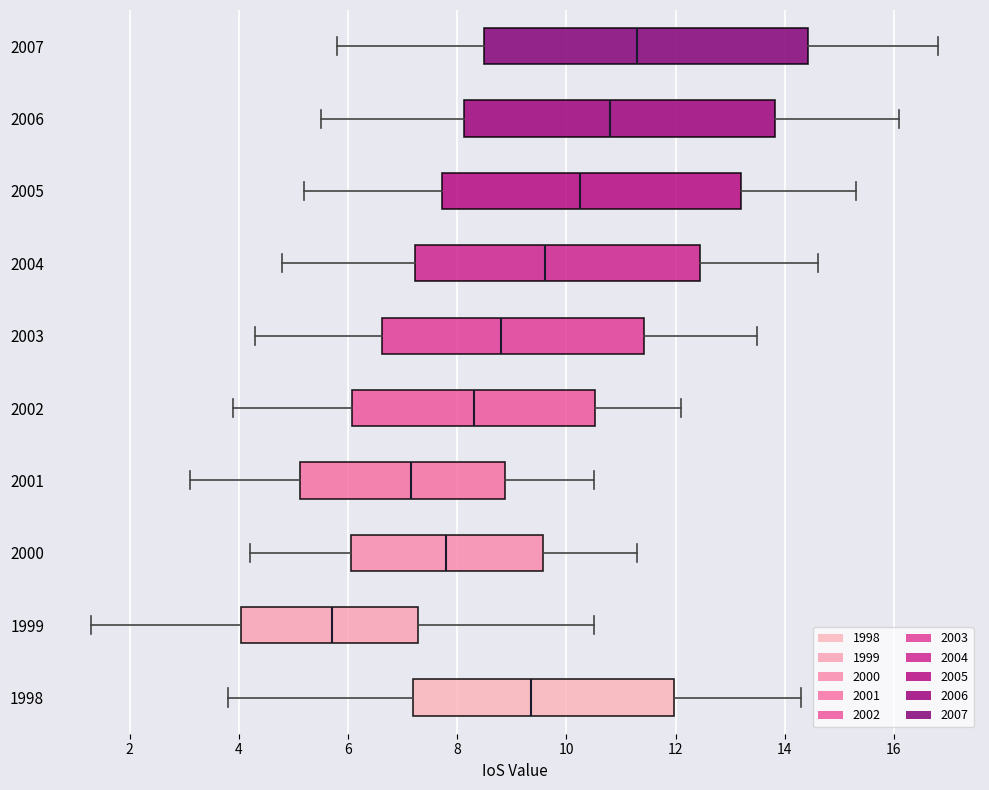

Where does the median line of the box at y = 2005 sit on the x-axis? The values are not printed on the chart, so give them approximately, as read against the axis.

10.2